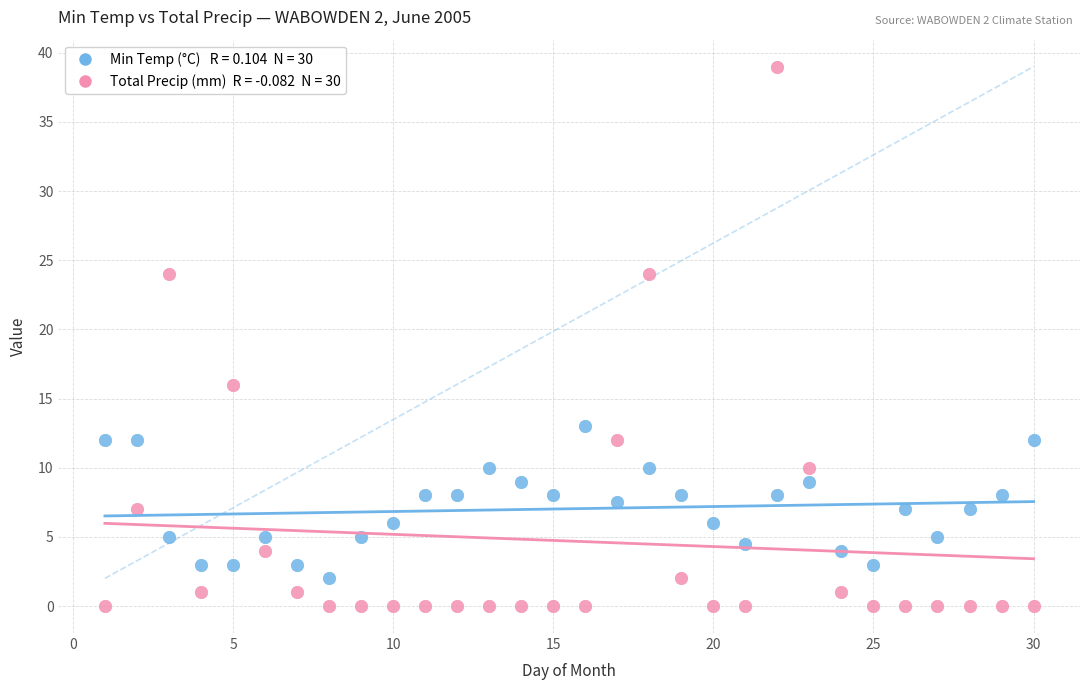

Across all data points, what is the range of Y values (max minus min)?

39.0